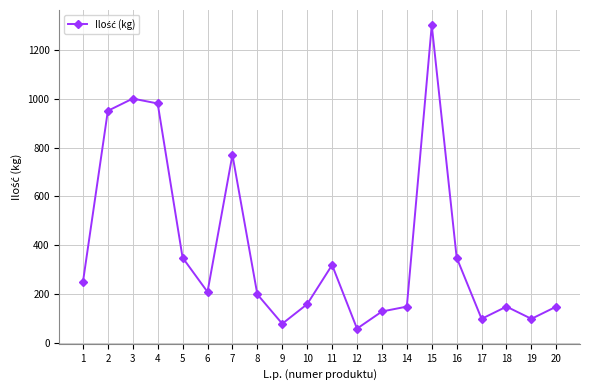

The value at 2 is 1318. True or false?

False